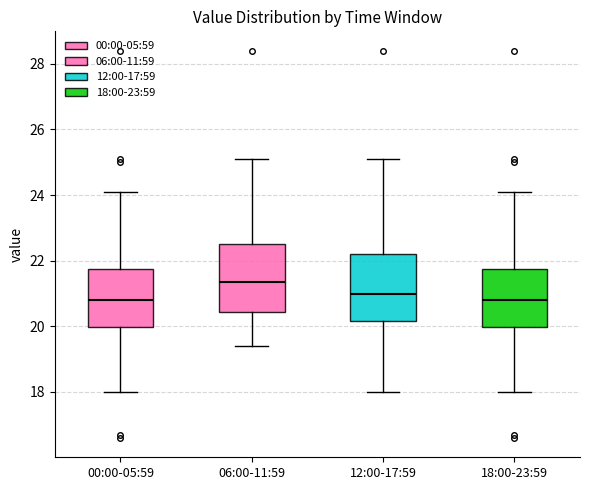

Reading left to right, transcribe this box plot: for each box, give where its median line is, the range the box spans, and where its two whiskers end, as read against the y-axis. The values are not printed on the chart, so give them approximately, as read against the axis.

00:00-05:59: median 20.8, box 20.0 to 21.8, whiskers 18.0 to 24.2
06:00-11:59: median 21.4, box 20.4 to 22.6, whiskers 19.4 to 25.2
12:00-17:59: median 21.0, box 20.2 to 22.2, whiskers 18.0 to 25.2
18:00-23:59: median 20.8, box 20.0 to 21.8, whiskers 18.0 to 24.2